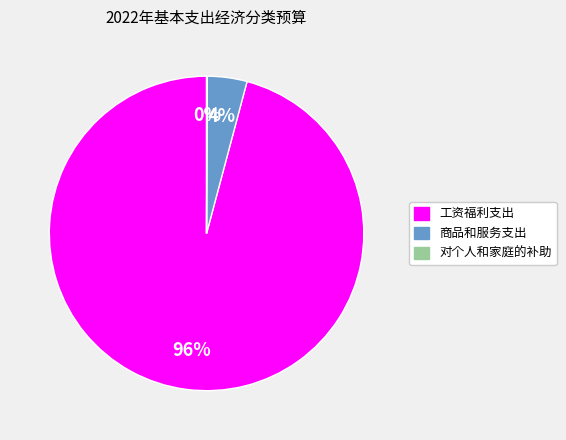

What is the largest slice in the pie chart?

工资福利支出